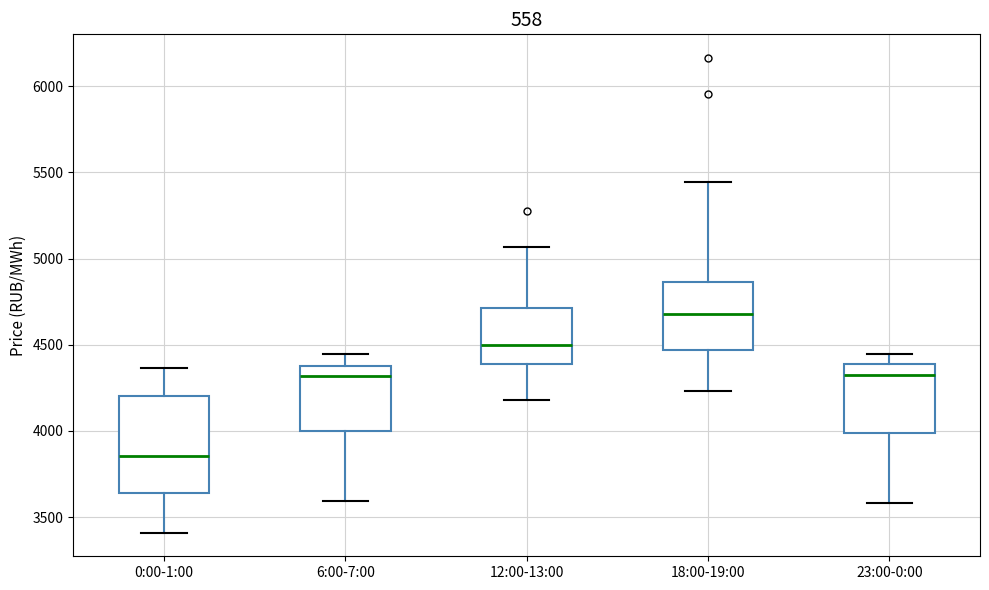

Where does the lower whisker of the box for 18:00-19:00 end on the y-axis? The values are not printed on the chart, so give them approximately, as read against the axis.

4250